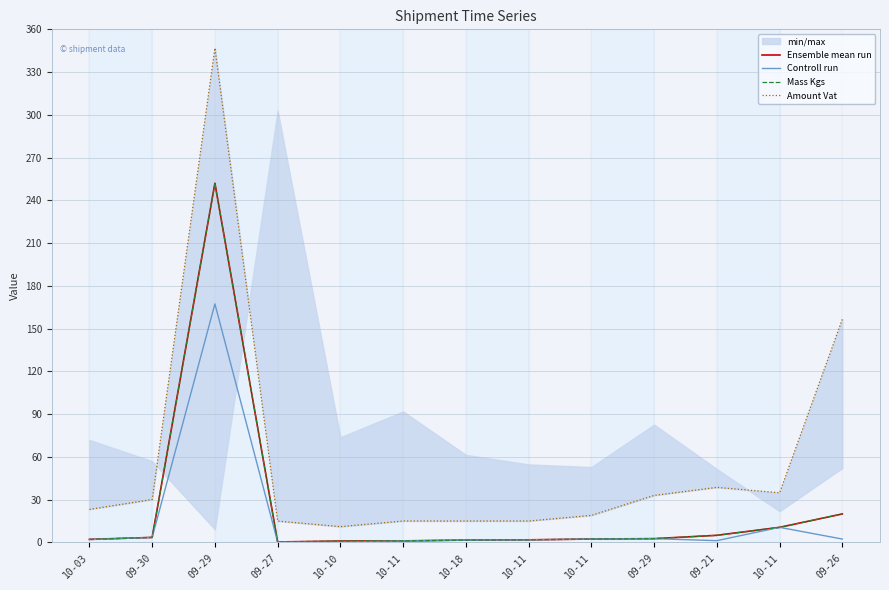

What is the difference between the highest and lowest values at 10-11?

13.9